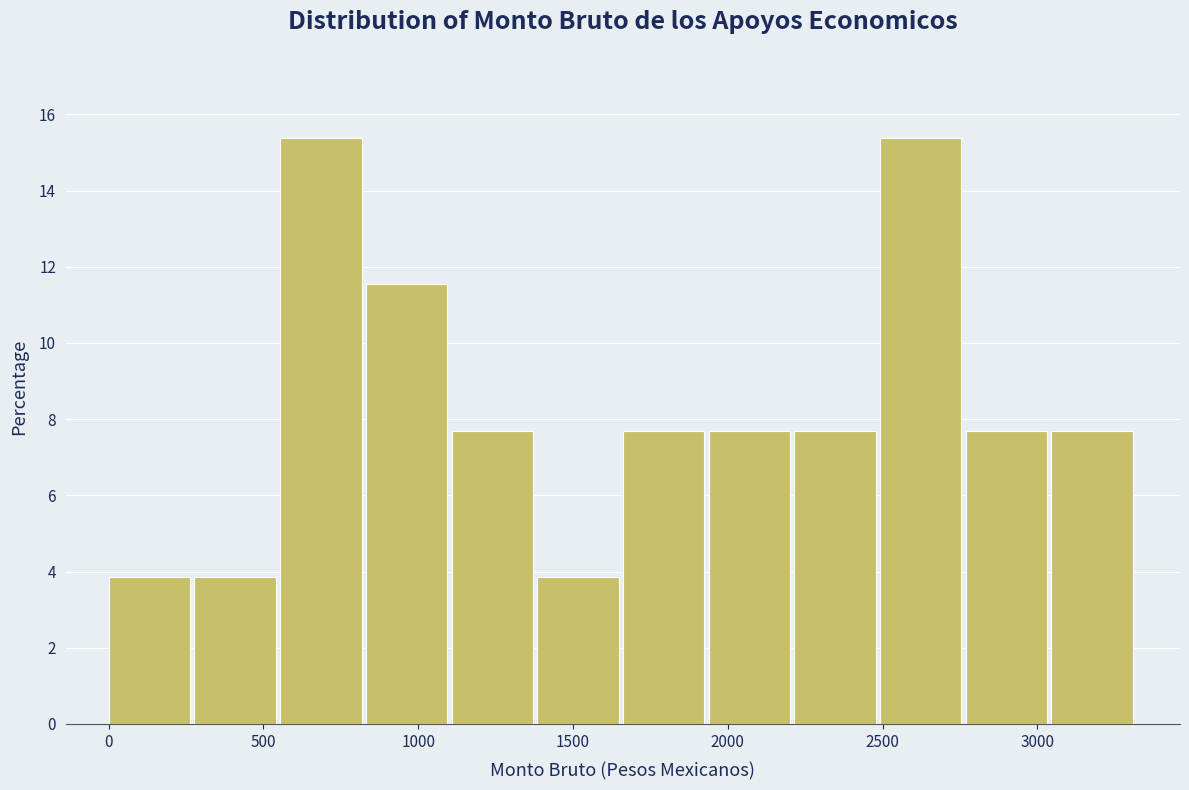

Reading left to right, list every bar in this chart as the range it spans on the x-axis followed by its height. Neither the bar edges nor the heights are printed on the chart, so give them approximately, as read against the axes.

0 to 300: 3.8
300 to 550: 3.8
550 to 850: 15.4
850 to 1100: 11.6
1100 to 1400: 7.6
1400 to 1650: 3.8
1650 to 1950: 7.6
1950 to 2200: 7.6
2200 to 2500: 7.6
2500 to 2750: 15.4
2750 to 3050: 7.6
3050 to 3300: 7.6